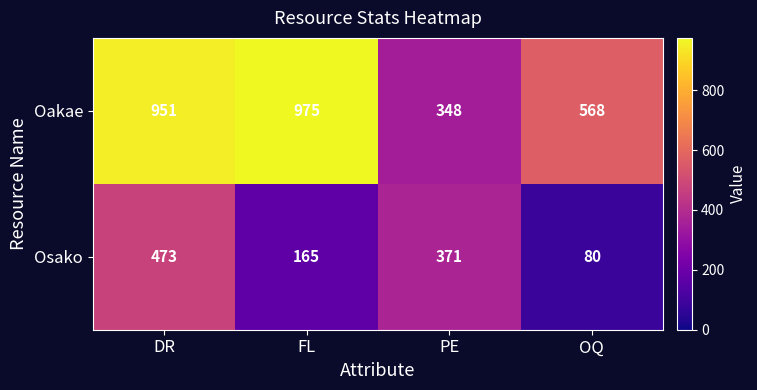

True or false: Osako has a value of 80 at OQ.

True